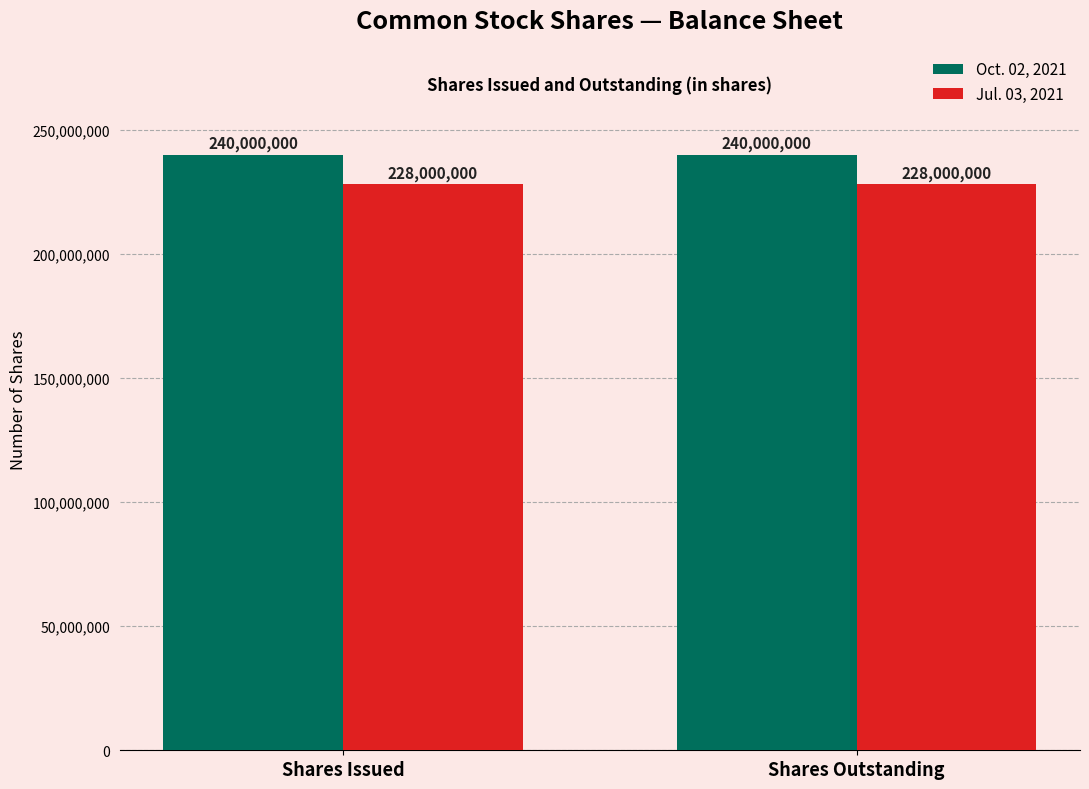

Is the value of Jul. 03, 2021 at Shares Outstanding greater than the value of Oct. 02, 2021 at Shares Outstanding?

No